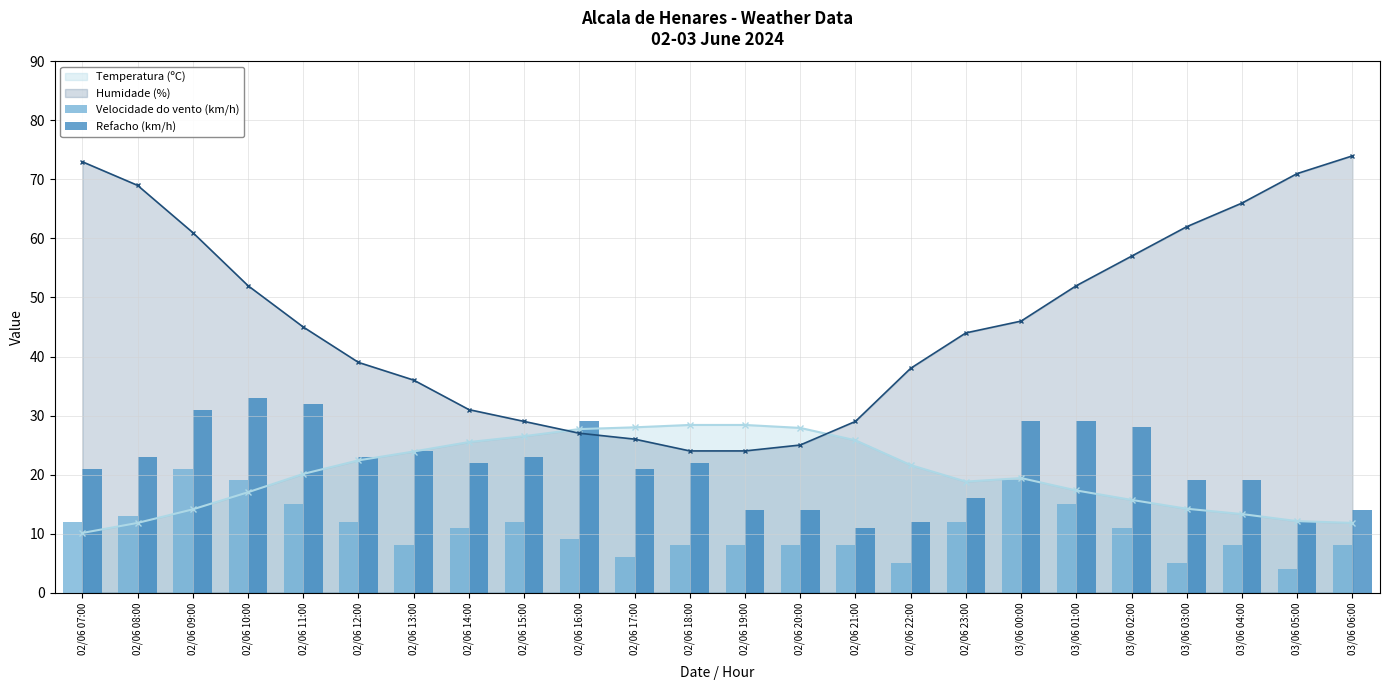

What is the maximum value for Temperatura (ºC)?

28.4